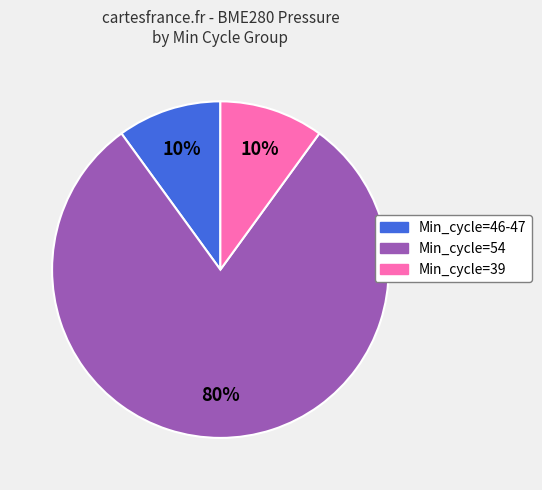

To the nearest percent, what is the difference between the largest and smallest slice percentages?

70%